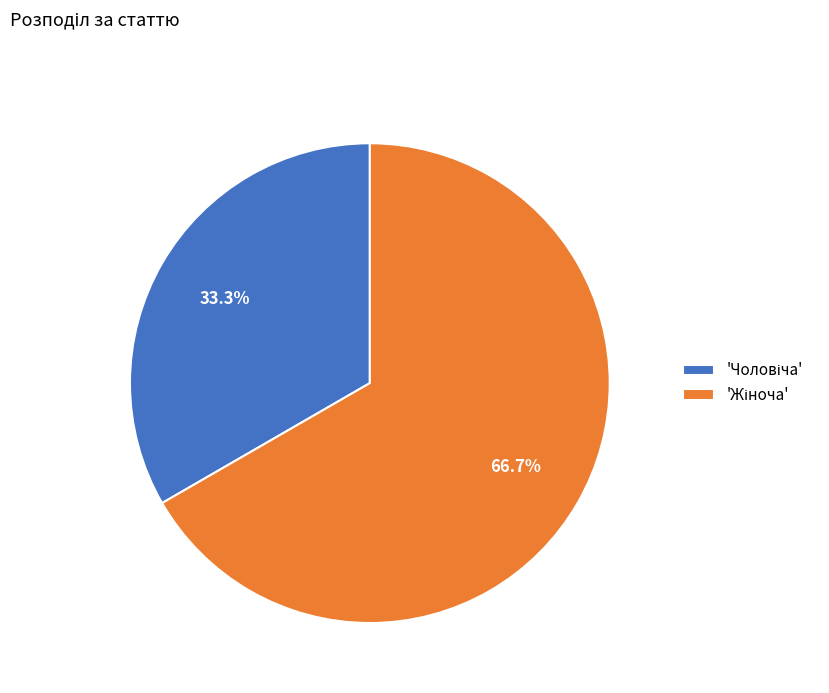

Is there any slice that represents more than half of the pie?

Yes